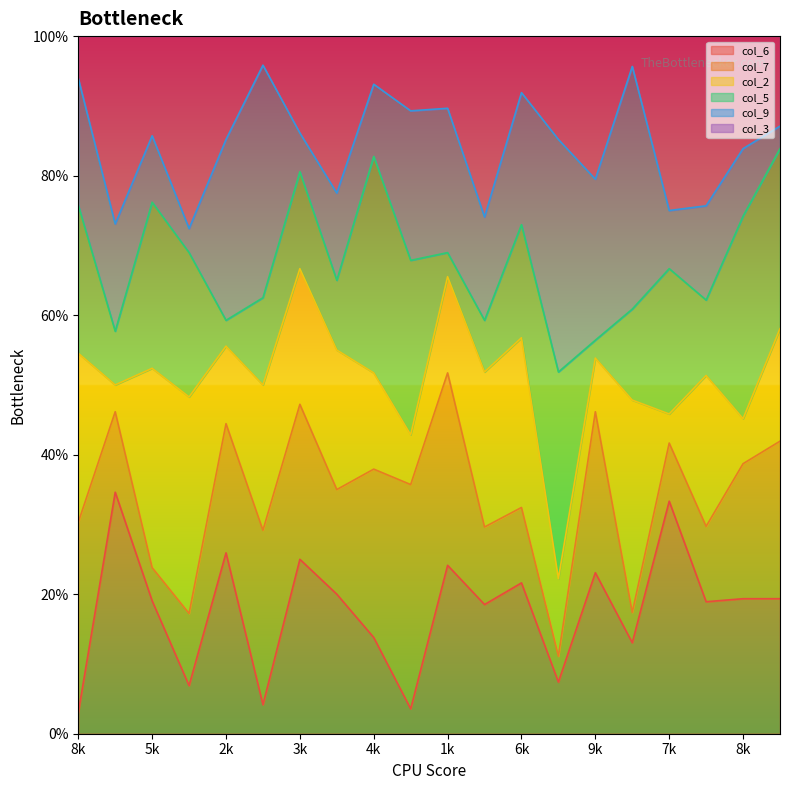

Reading left to right, extract all data points from this chart.

col_6_line: 0.3	3.5	1.9	0.7	2.6	0.4	2.5	2.0	1.4	0.4	2.4	1.9	2.2	0.7	2.3	1.3	3.3	1.9	1.9	1.9
col_7_line: 3.0	4.6	2.4	1.7	4.4	2.9	4.7	3.5	3.8	3.6	5.2	3.0	3.2	1.1	4.6	1.7	4.2	3.0	3.9	4.2
col_2_line: 5.5	5.0	5.2	4.8	5.6	5.0	6.7	5.5	5.2	4.3	6.6	5.2	5.7	2.2	5.4	4.8	4.6	5.1	4.5	5.8
col_5_line: 7.6	5.8	7.6	6.9	5.9	6.2	8.1	6.5	8.3	6.8	6.9	5.9	7.3	5.2	5.6	6.1	6.7	6.2	7.4	8.4
col_9_line: 9.4	7.3	8.6	7.2	8.5	9.6	8.6	7.8	9.3	8.9	9.0	7.4	9.2	8.5	7.9	9.6	7.5	7.6	8.4	8.7
col_3_line: 10.0	10.0	10.0	10.0	10.0	10.0	10.0	10.0	10.0	10.0	10.0	10.0	10.0	10.0	10.0	10.0	10.0	10.0	10.0	10.0